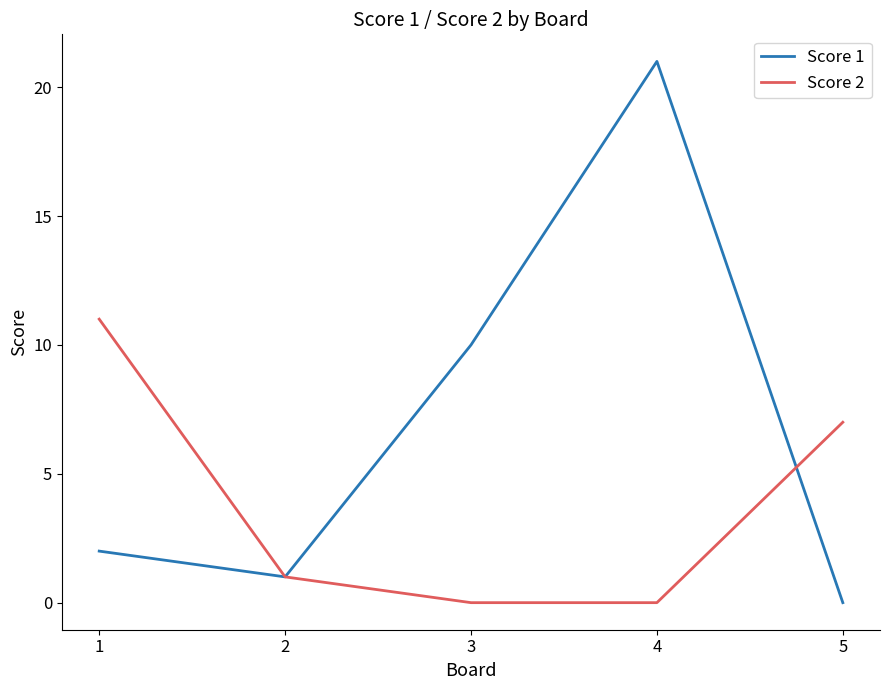

The value of Score 2 at 2 is 2. True or false?

False